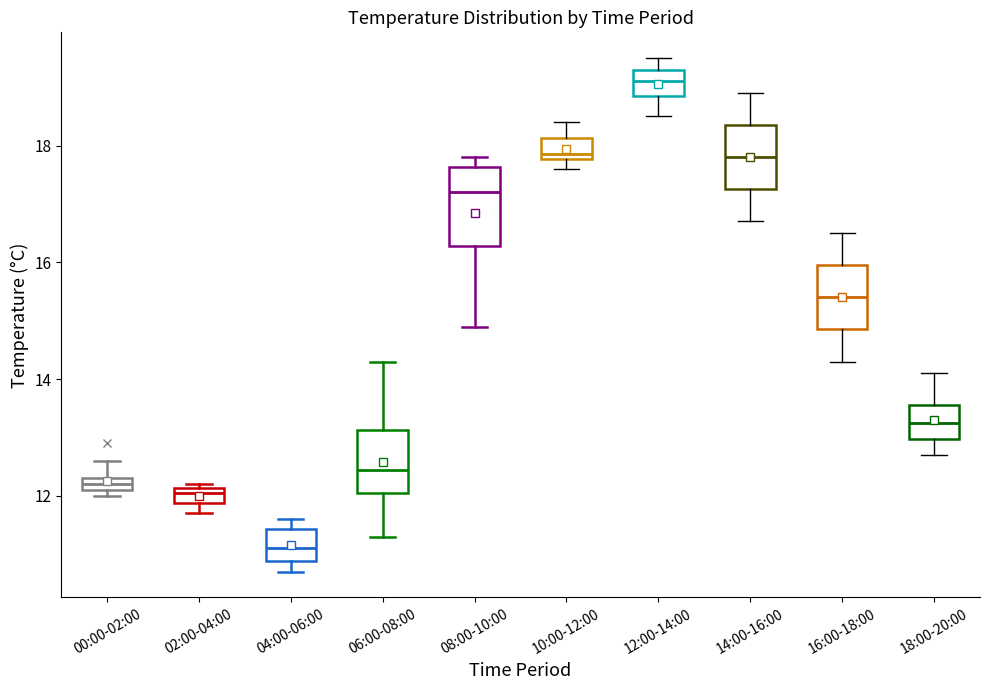

Which box's median line is the highest?

12:00-14:00